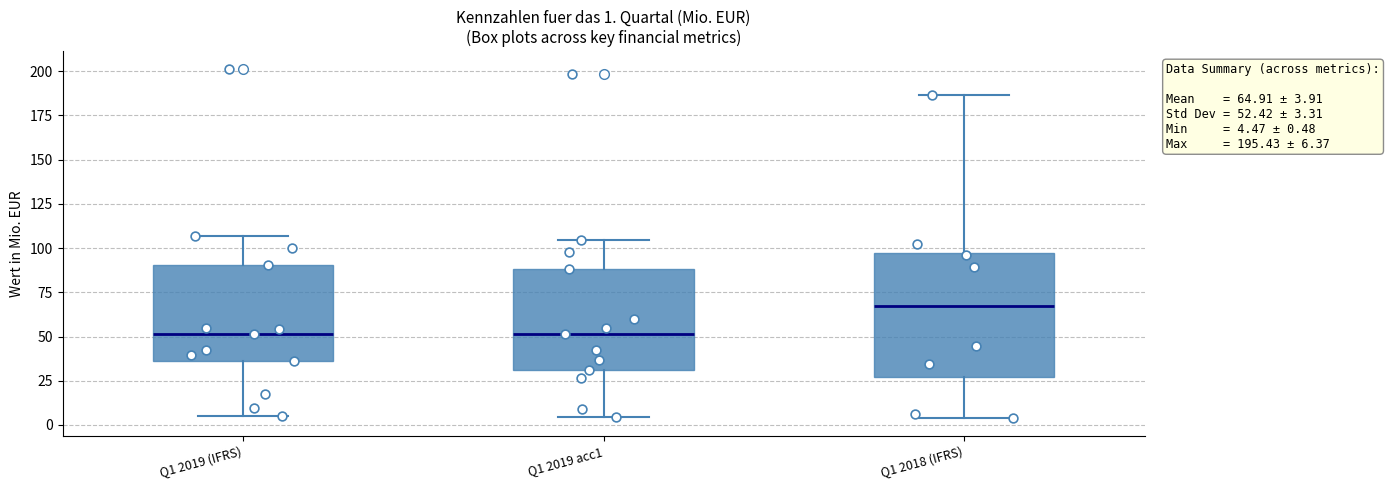

Comparing the boxes themselves (not the whiskers), which one is the tallest?

Q1 2018 (IFRS)